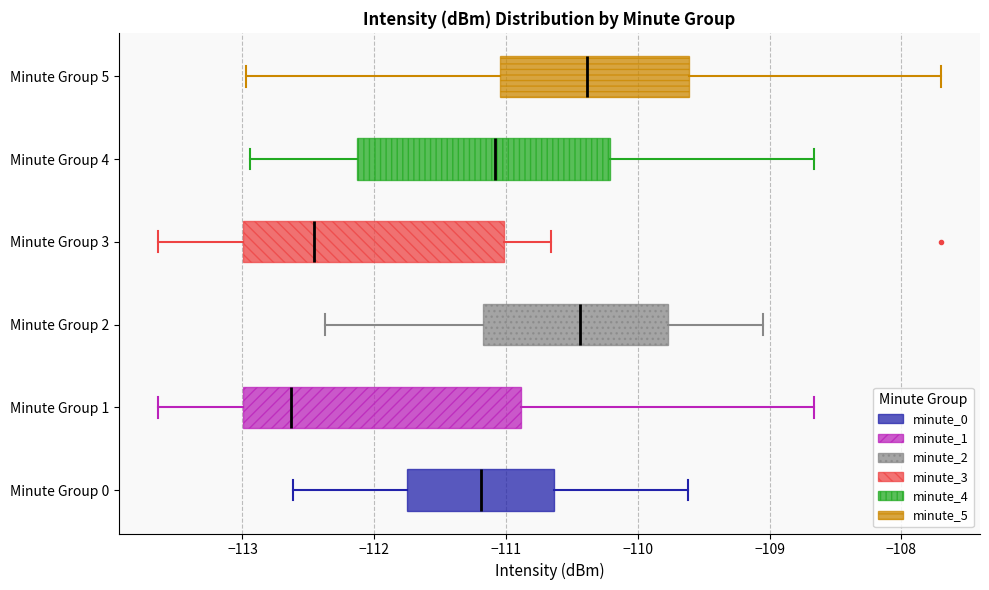

Which box is the widest, from its left edge to its right edge?

Minute Group 1